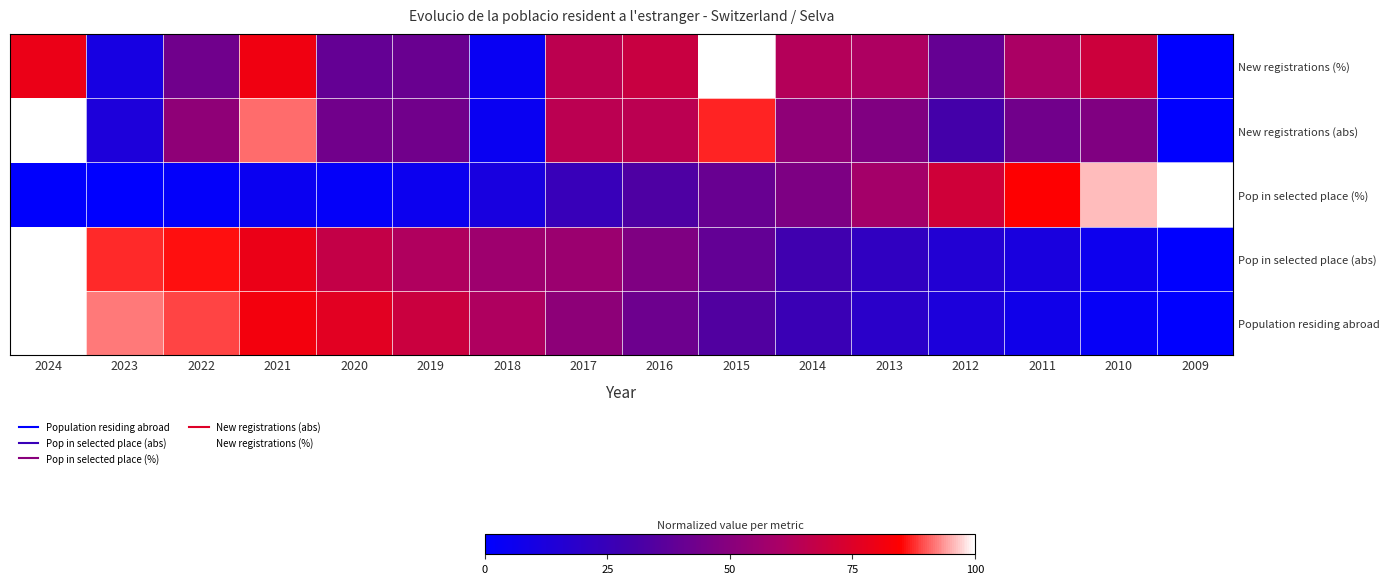

Reading right to left, list all the values displayed in this chart.

Population residing abroad: 2009=0.0	2010=0.0	2011=0.1	2012=0.1	2013=0.2	2014=0.3	2015=0.3	2016=0.4	2017=0.5	2018=0.6	2019=0.7	2020=0.8	2021=0.8	2022=0.9	2023=0.9	2024=1.0
Pop in selected place (abs): 2009=0.0	2010=0.1	2011=0.1	2012=0.2	2013=0.2	2014=0.3	2015=0.4	2016=0.5	2017=0.6	2018=0.6	2019=0.6	2020=0.7	2021=0.8	2022=0.9	2023=0.9	2024=1.0
Pop in selected place (%): 2009=1.0	2010=1.0	2011=0.8	2012=0.7	2013=0.6	2014=0.5	2015=0.4	2016=0.3	2017=0.2	2018=0.1	2019=0.1	2020=0.0	2021=0.0	2022=0.0	2023=0.0	2024=0.0
New registrations (abs): 2009=0.0	2010=0.5	2011=0.4	2012=0.3	2013=0.5	2014=0.5	2015=0.9	2016=0.7	2017=0.7	2018=0.0	2019=0.4	2020=0.4	2021=0.9	2022=0.5	2023=0.1	2024=1.0
New registrations (%): 2009=0.0	2010=0.7	2011=0.6	2012=0.4	2013=0.6	2014=0.6	2015=1.0	2016=0.7	2017=0.7	2018=0.0	2019=0.4	2020=0.4	2021=0.8	2022=0.4	2023=0.1	2024=0.8